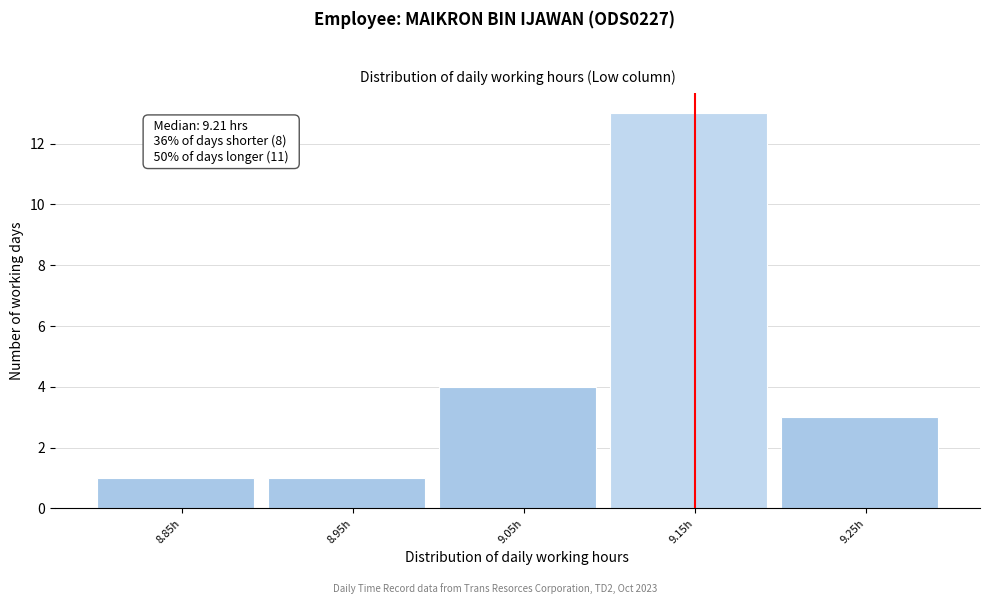

Reading left to right, extract all data points from this chart.

1	1	4	13	3